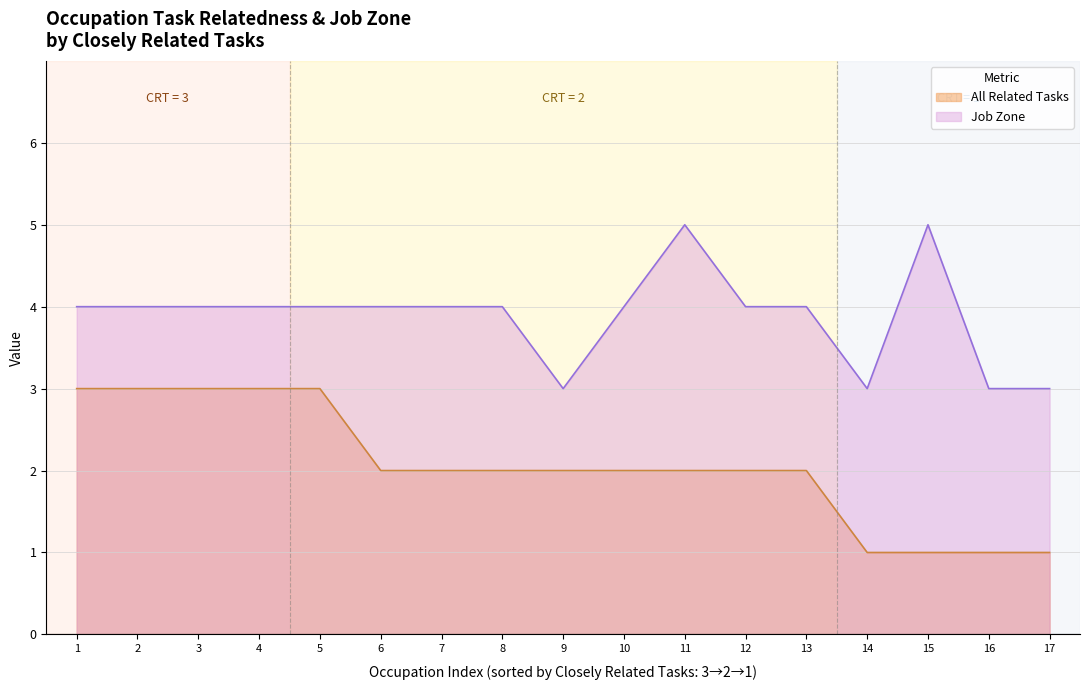

True or false: Job Zone has a value of 3 at 11.

False